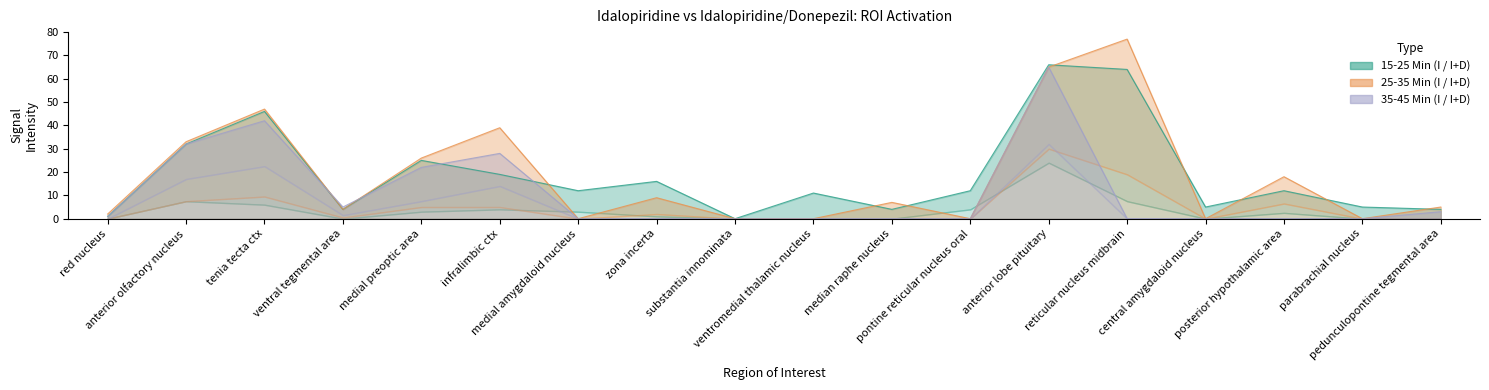

List the labels in order of I (35-45 Min) value, largest first.

anterior lobe pituitary, tenia tecta ctx, anterior olfactory nucleus, infralimbic ctx, medial preoptic area, ventral tegmental area, pedunculopontine tegmental area, red nucleus, medial amygdaloid nucleus, zona incerta, substantia innominata, ventromedial thalamic nucleus, median raphe nucleus, pontine reticular nucleus oral, reticular nucleus midbrain, central amygdaloid nucleus, posterior hypothalamic area, parabrachial nucleus